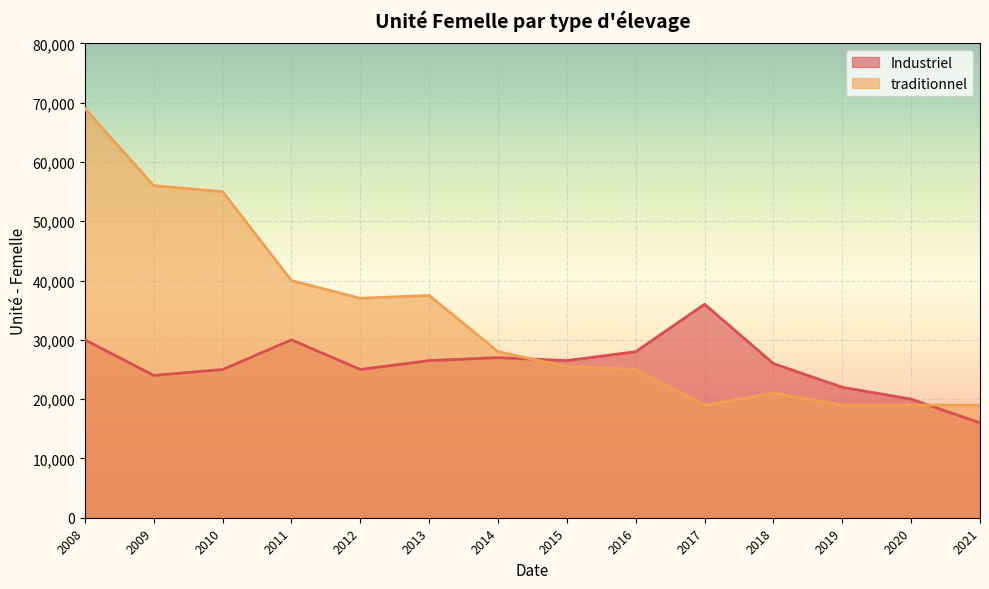

Between 2019 and 2016, which is larger?

2016